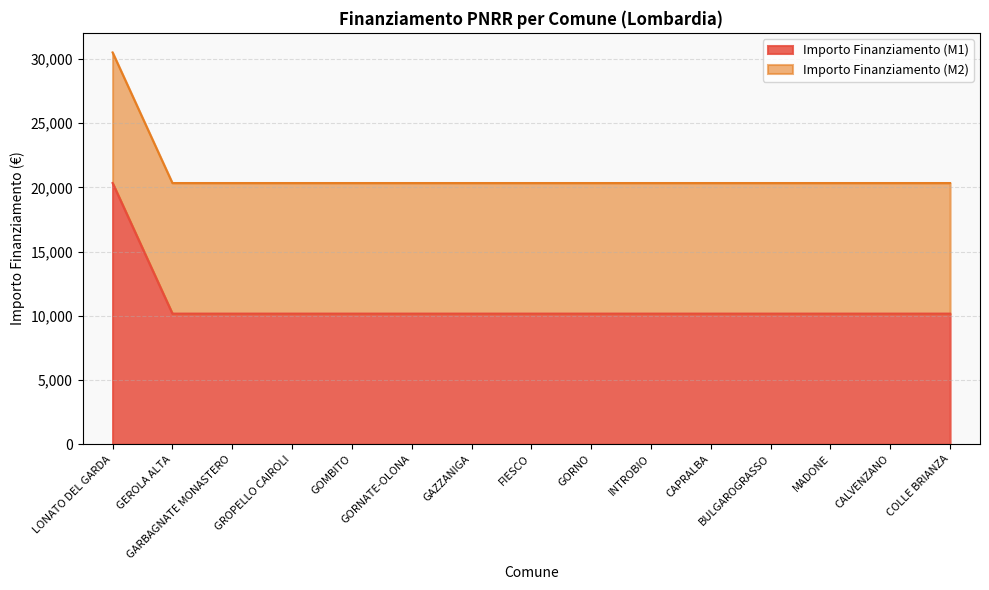

True or false: there are more than 0 points higher than both neighbors.

False